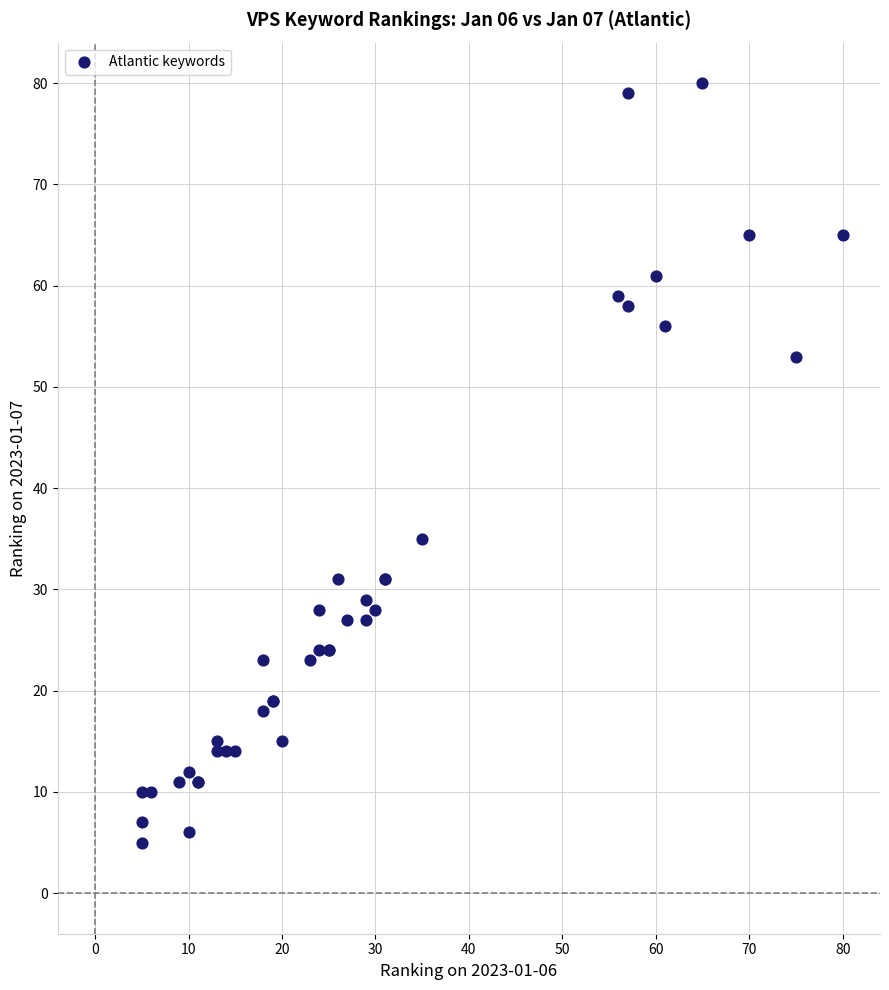

What Y value in the scatter plot is closest to 42?

35